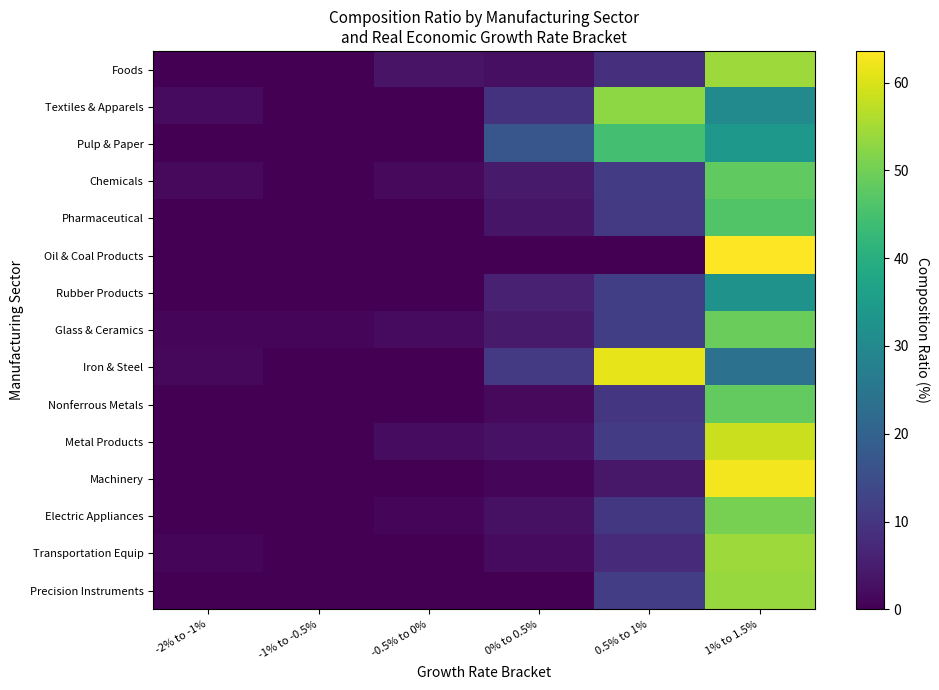

Which label corresponds to the largest value in the chart?

1% to 1.5%